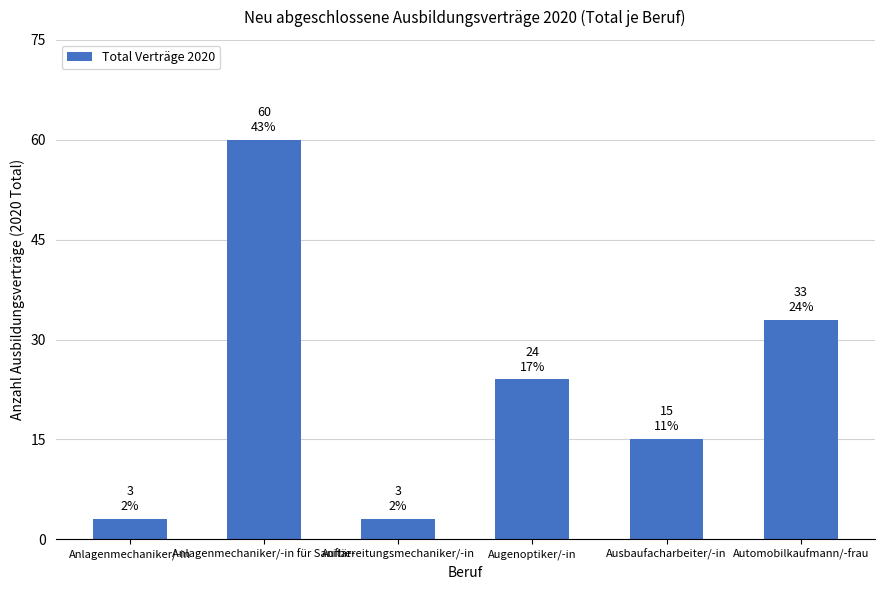

What is the ratio of the value at Automobilkaufmann/-frau to the value at Augenoptiker/-in?

1.4